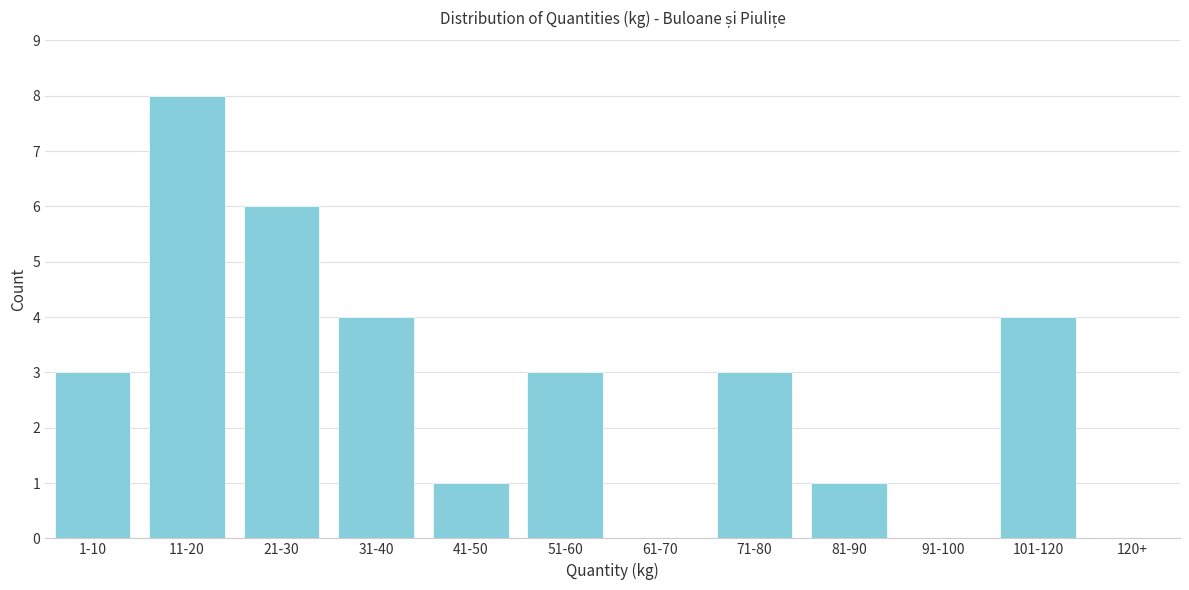

Reading left to right, extract all data points from this chart.

1-10=3	11-20=8	21-30=6	31-40=4	41-50=1	51-60=3	61-70=0	71-80=3	81-90=1	91-100=0	101-120=4	120+=0